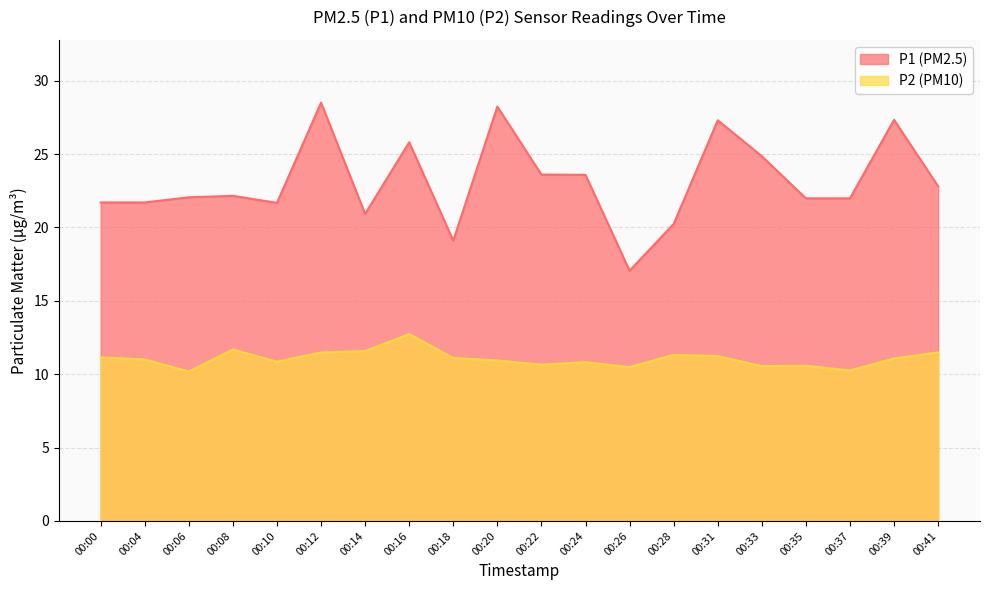

Reading left to right, transcribe all the data shown in this chart.

P1: 00:00=21.7	00:04=21.7	00:06=22.1	00:08=22.1	00:10=21.7	00:12=28.5	00:14=20.9	00:16=25.8	00:18=19.1	00:20=28.2	00:22=23.6	00:24=23.6	00:26=17.1	00:28=20.2	00:31=27.3	00:33=24.9	00:35=22.0	00:37=22.0	00:39=27.3	00:41=22.8
P2: 00:00=11.2	00:04=11.0	00:06=10.2	00:08=11.7	00:10=10.8	00:12=11.5	00:14=11.6	00:16=12.7	00:18=11.1	00:20=10.9	00:22=10.7	00:24=10.8	00:26=10.5	00:28=11.3	00:31=11.2	00:33=10.6	00:35=10.6	00:37=10.2	00:39=11.1	00:41=11.5